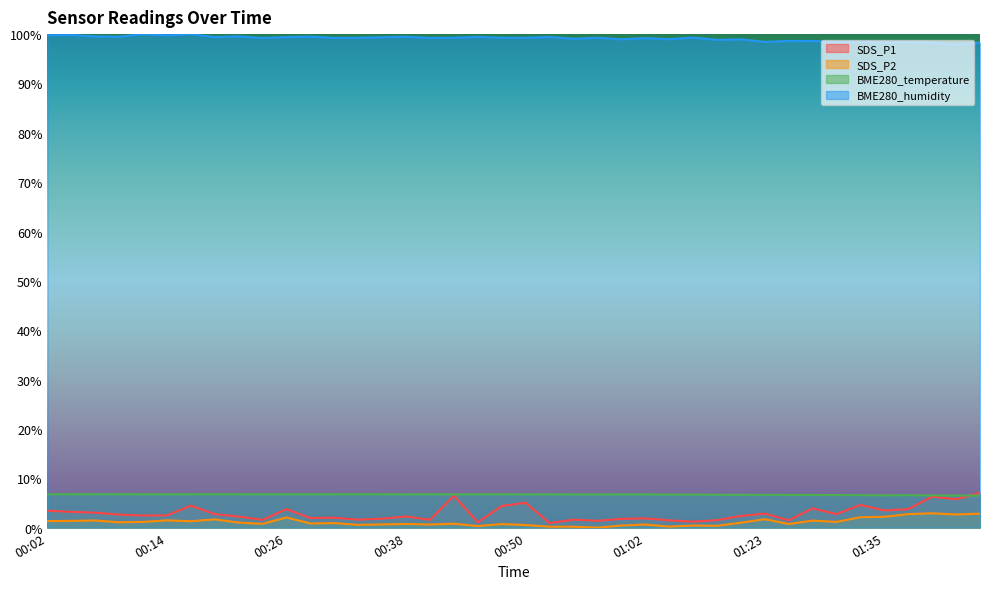

What is the label of the 35th point from the left?

01:32